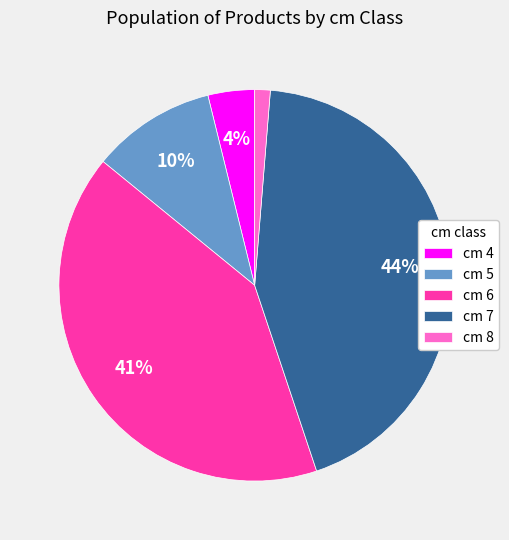

Does any single category account for the majority?

No